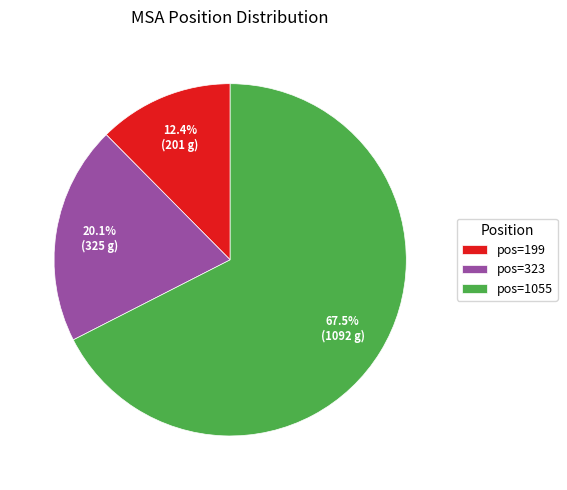

Rank the categories by value from lowest to highest.

pos=199, pos=323, pos=1055